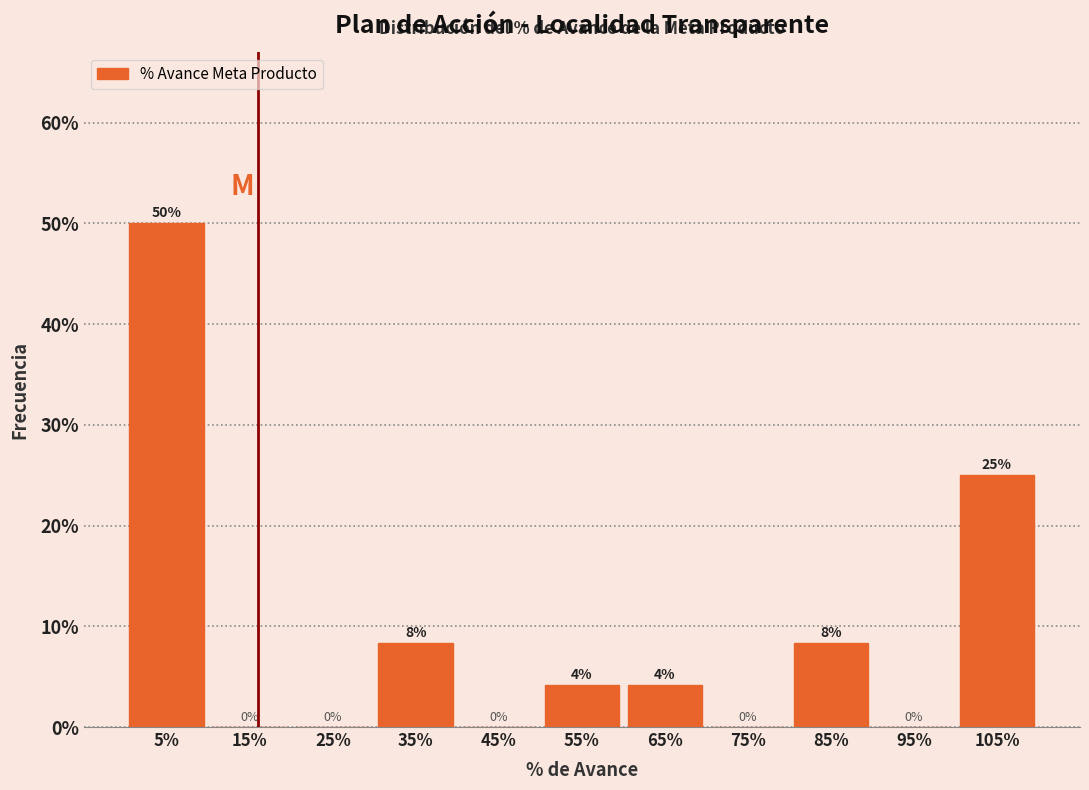

The chart shows a value of 50.0 at 5%. True or false?

True